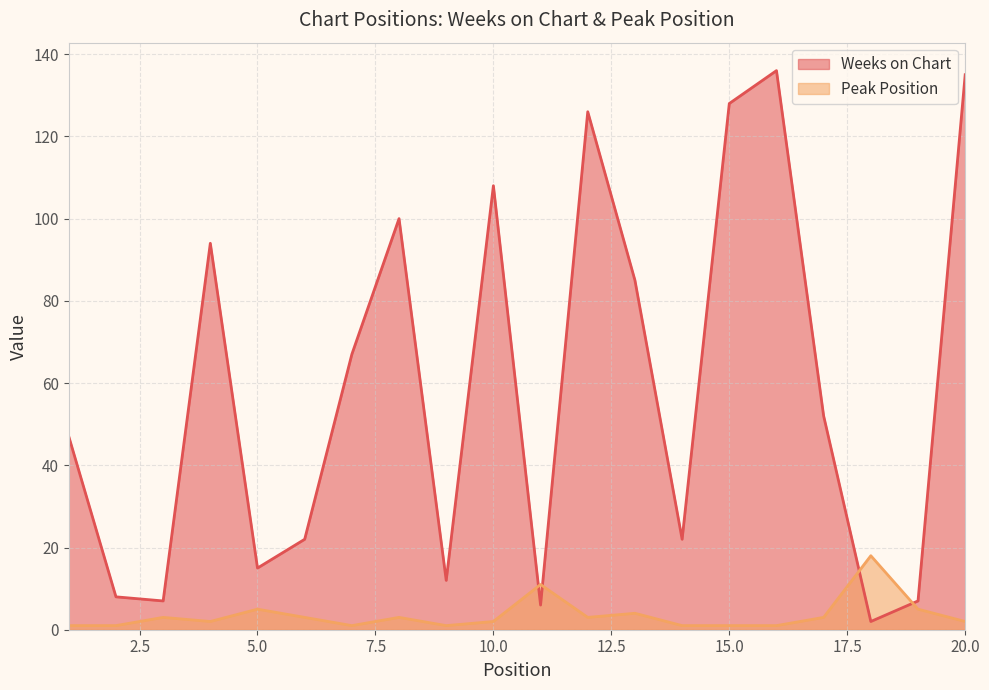

Is the value of Weeks on Chart at 4 greater than the value of Peak Position at 4?

Yes